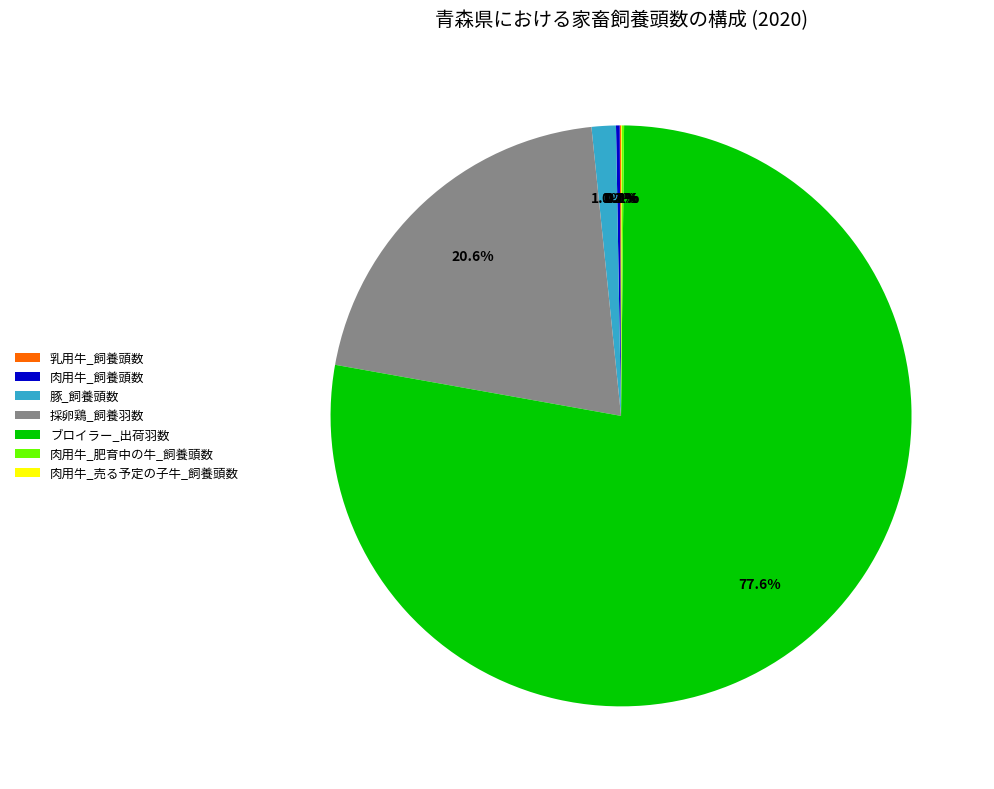

Which slice is the largest?

ブロイラー_出荷羽数